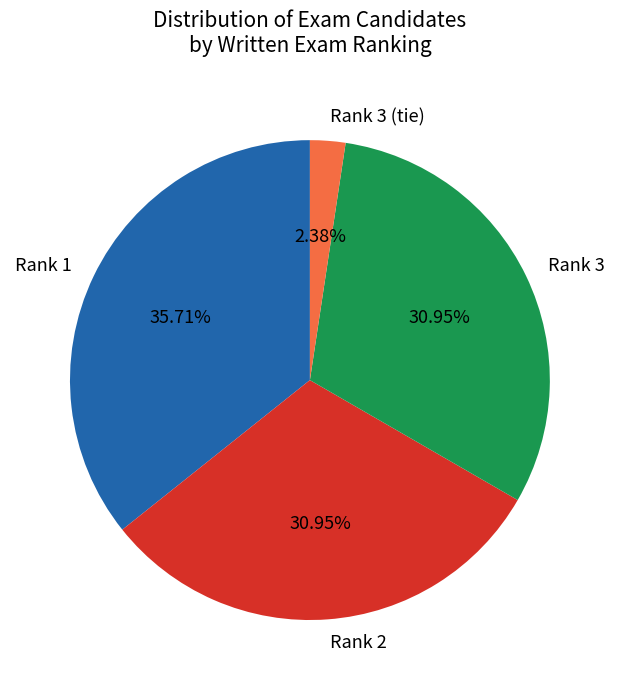

Does Rank 2 represent more than half of the total?

No